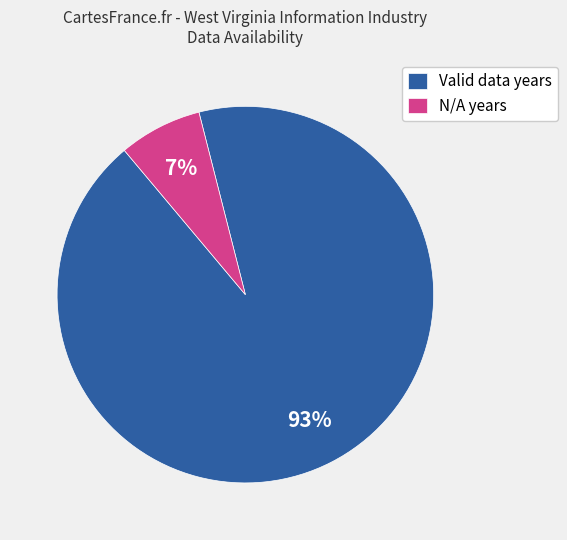

Which has a higher value, Valid data years or N/A years?

Valid data years